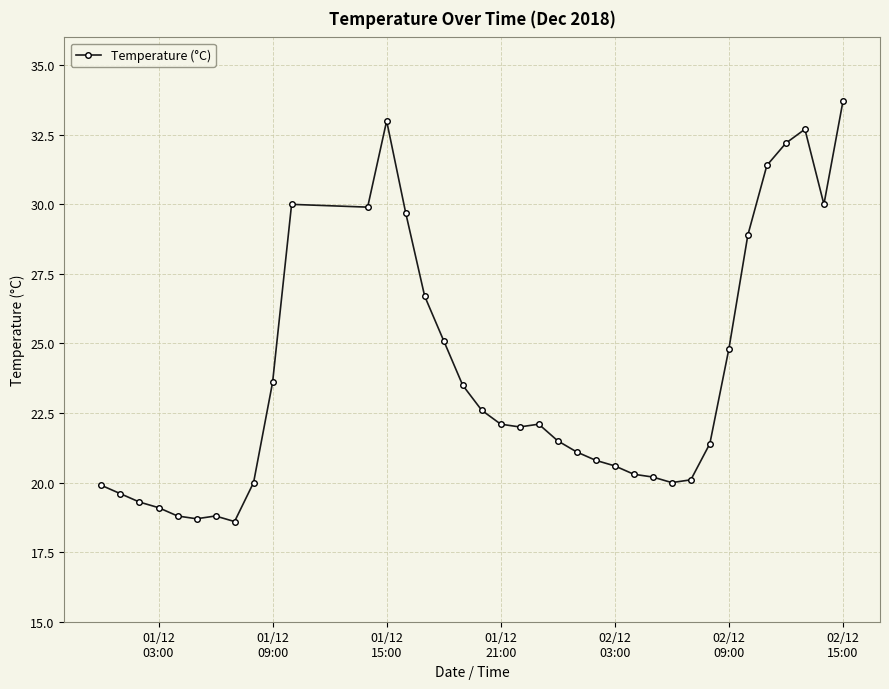

What is the value of the 34th point from the left?

32.2